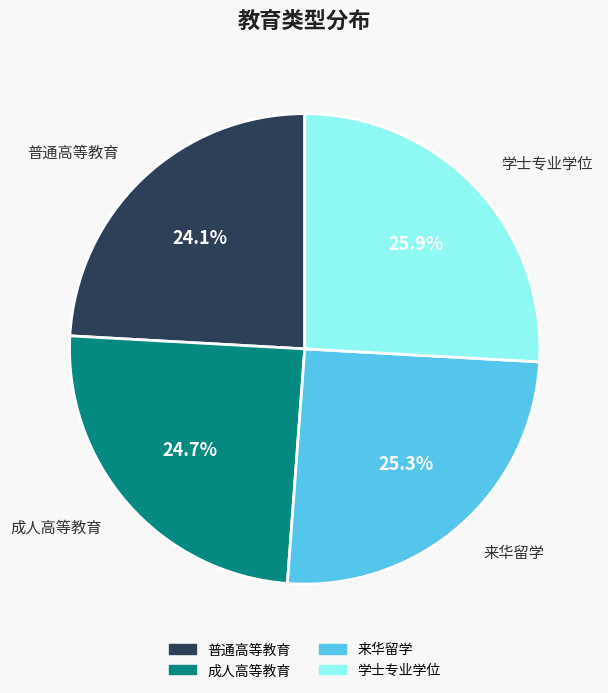

To the nearest percent, what percentage of the pie is 来华留学?

25%